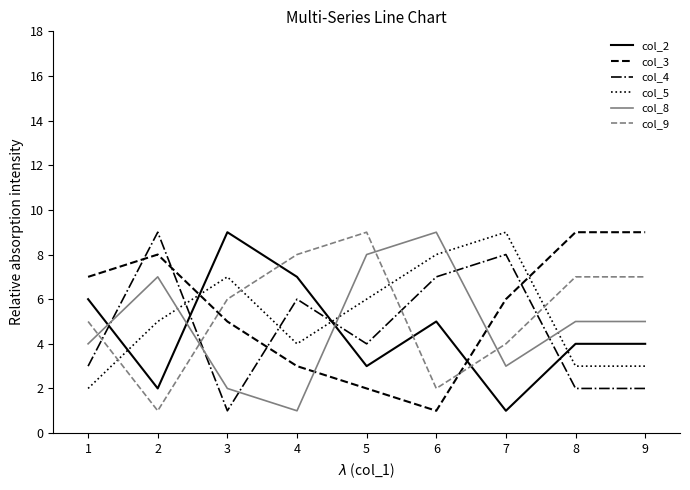

Reading left to right, list all the values displayed in this chart.

col_2: 6	2	9	7	3	5	1	4	4
col_3: 7	8	5	3	2	1	6	9	9
col_4: 3	9	1	6	4	7	8	2	2
col_5: 2	5	7	4	6	8	9	3	3
col_8: 4	7	2	1	8	9	3	5	5
col_9: 5	1	6	8	9	2	4	7	7